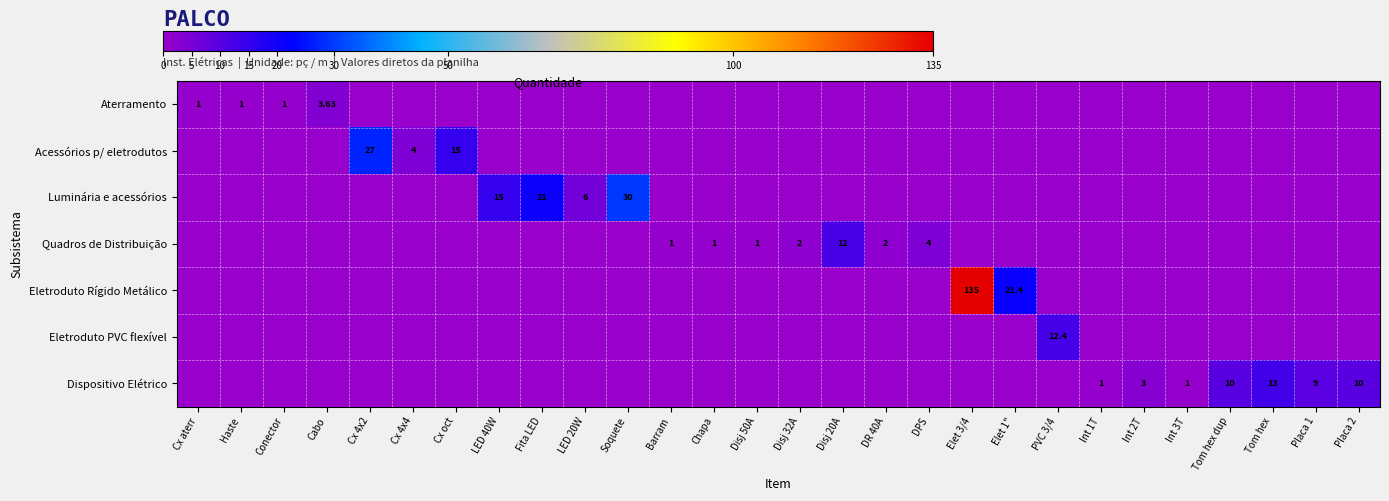

Is the value of Acessórios p/ eletrodutos at Cx 4x4 greater than the value of Quadros de Distribuição at Disj 20A?

No